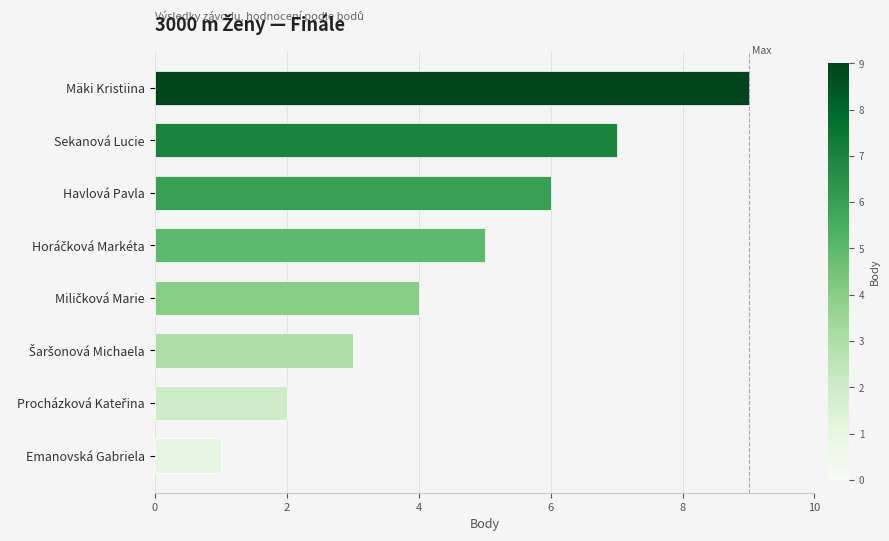

The value at Mäki Kristiina is 12. True or false?

False